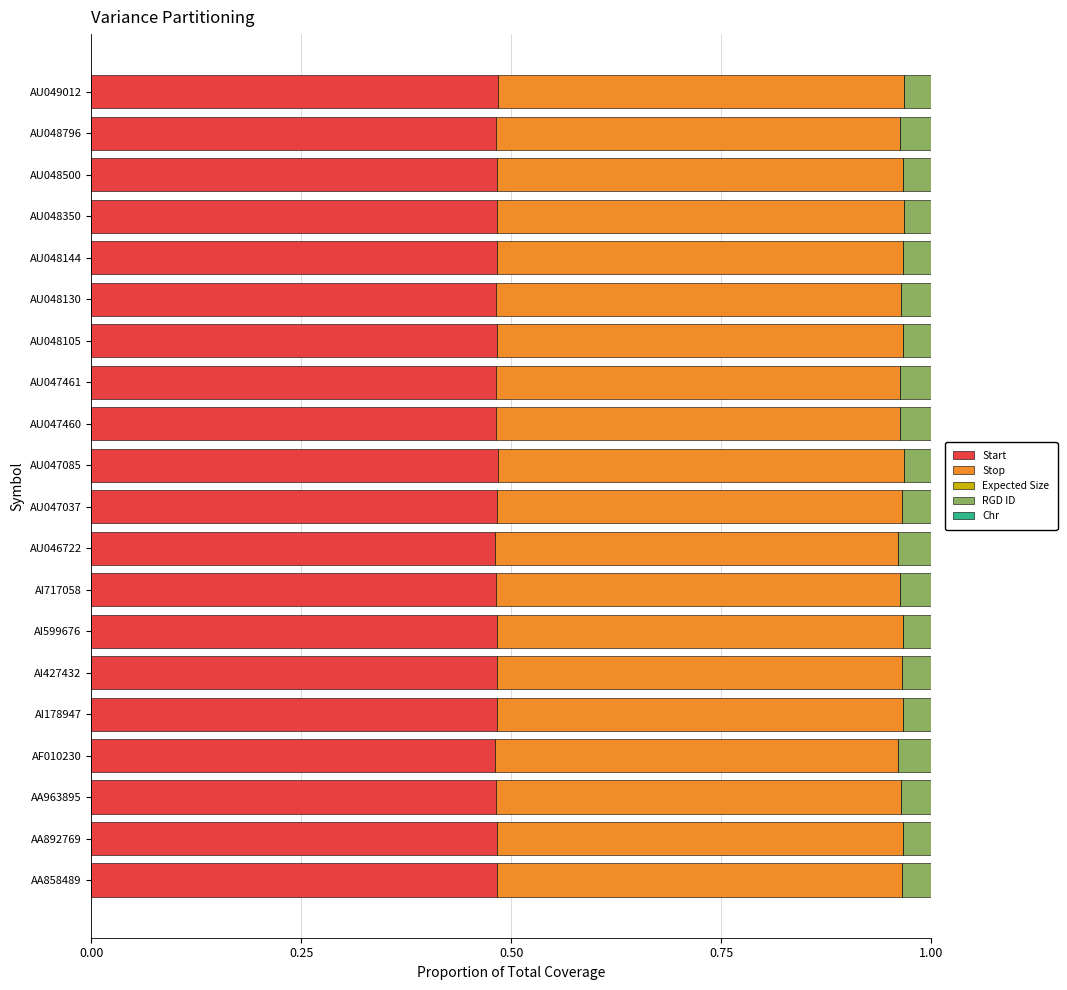

What is the sum of all Start values?

9.7